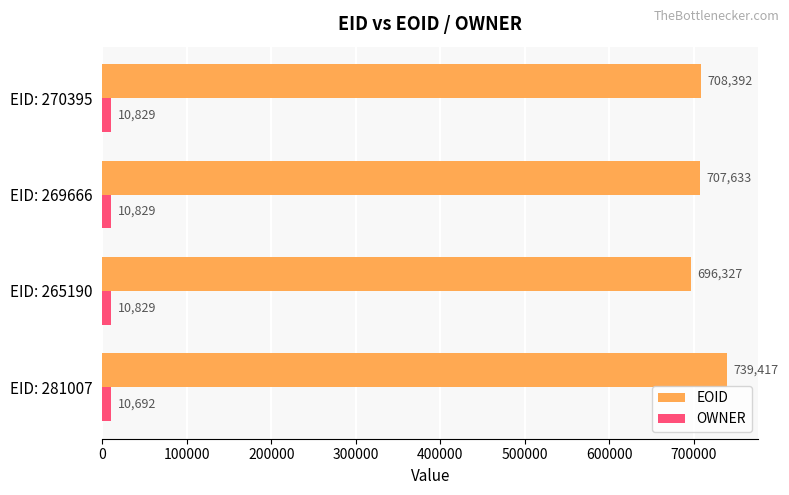

What is the maximum value shown in the chart?

739417